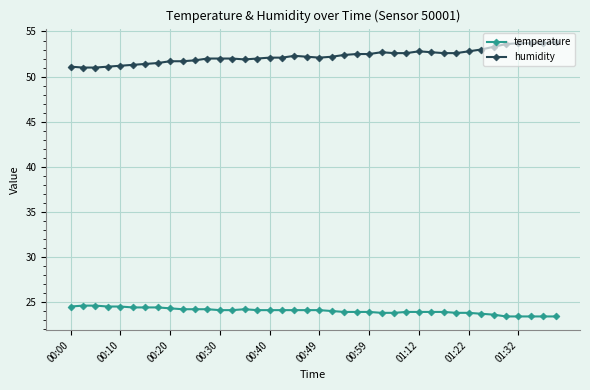

True or false: temperature and humidity cross at least once.

False